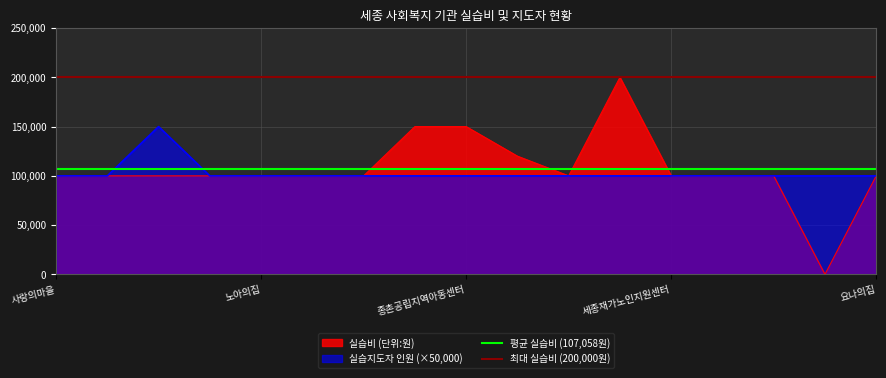

The value of 실습비 (단위:원) at 세종재가노인지원센터 is 65063. True or false?

False